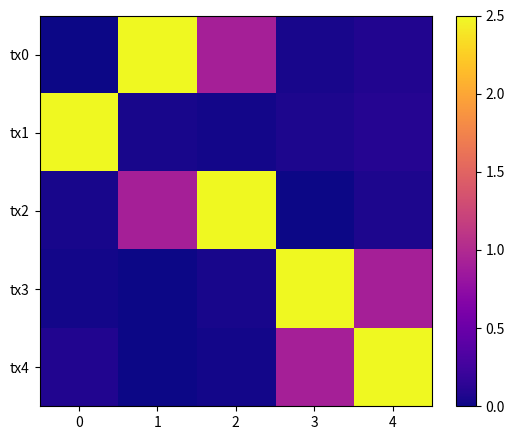

Rank the series at 2 from highest to lowest value.

tx2, tx0, tx3, tx1, tx4